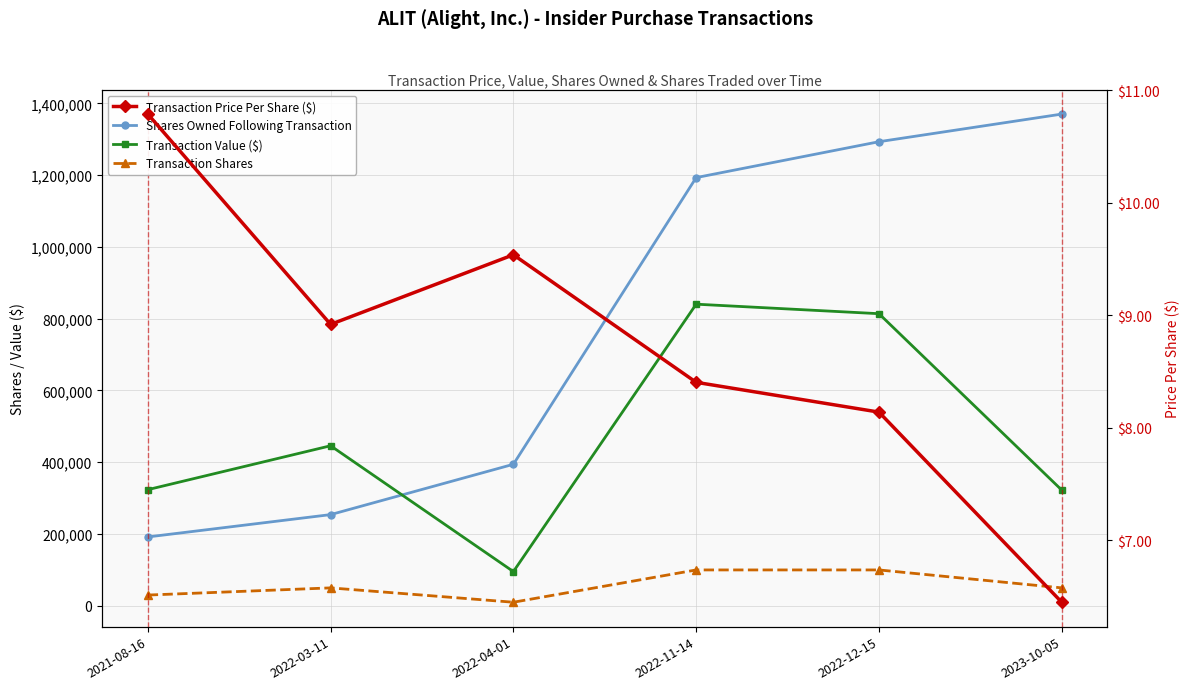

Which series has the largest total across all categories?

Shares Owned Following Transaction